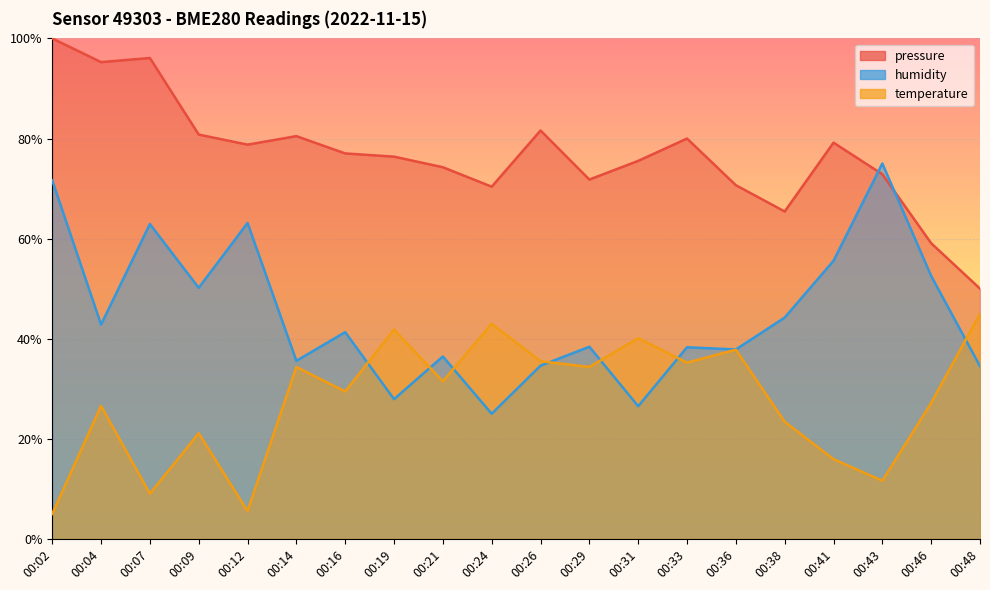

What is the maximum value for pressure?

1.0